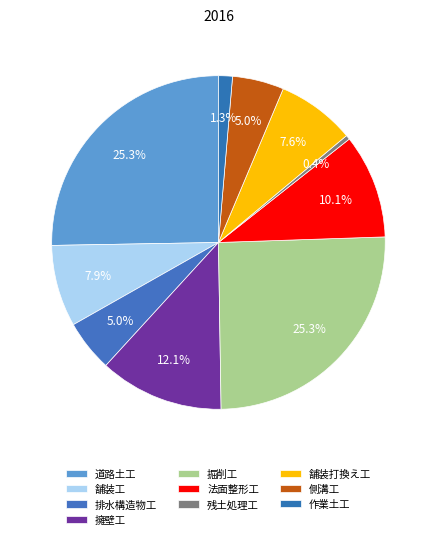

Rank the categories by value from highest to lowest.

道路土工, 掘削工, 擁壁工, 法面整形工, 舗装工, 舗装打換え工, 排水構造物工, 側溝工, 作業土工, 残土処理工